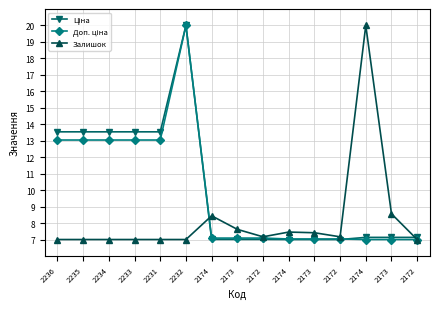

At 2236, list the series in order from smallest to largest.

Залишок, Доп. ціна, Ціна